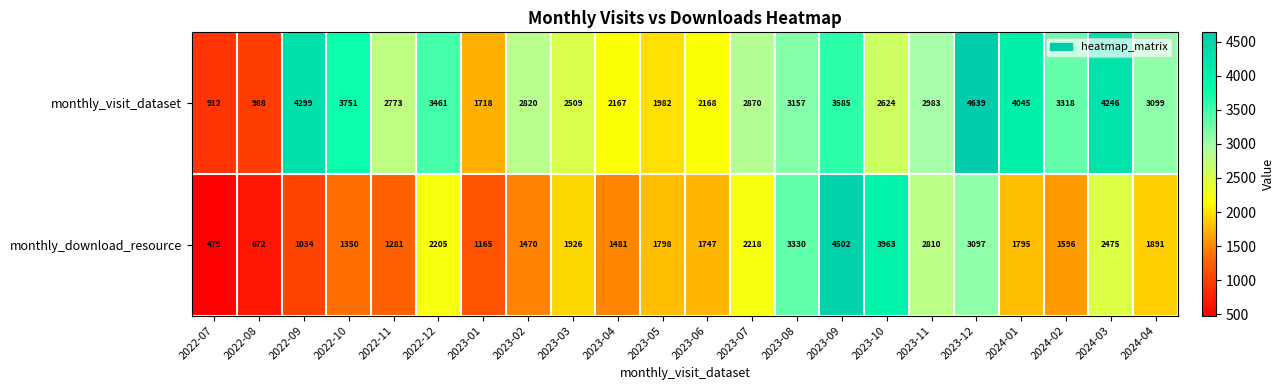

Rank the series by their average value, from lowest to highest.

monthly_download_resource, monthly_visit_dataset